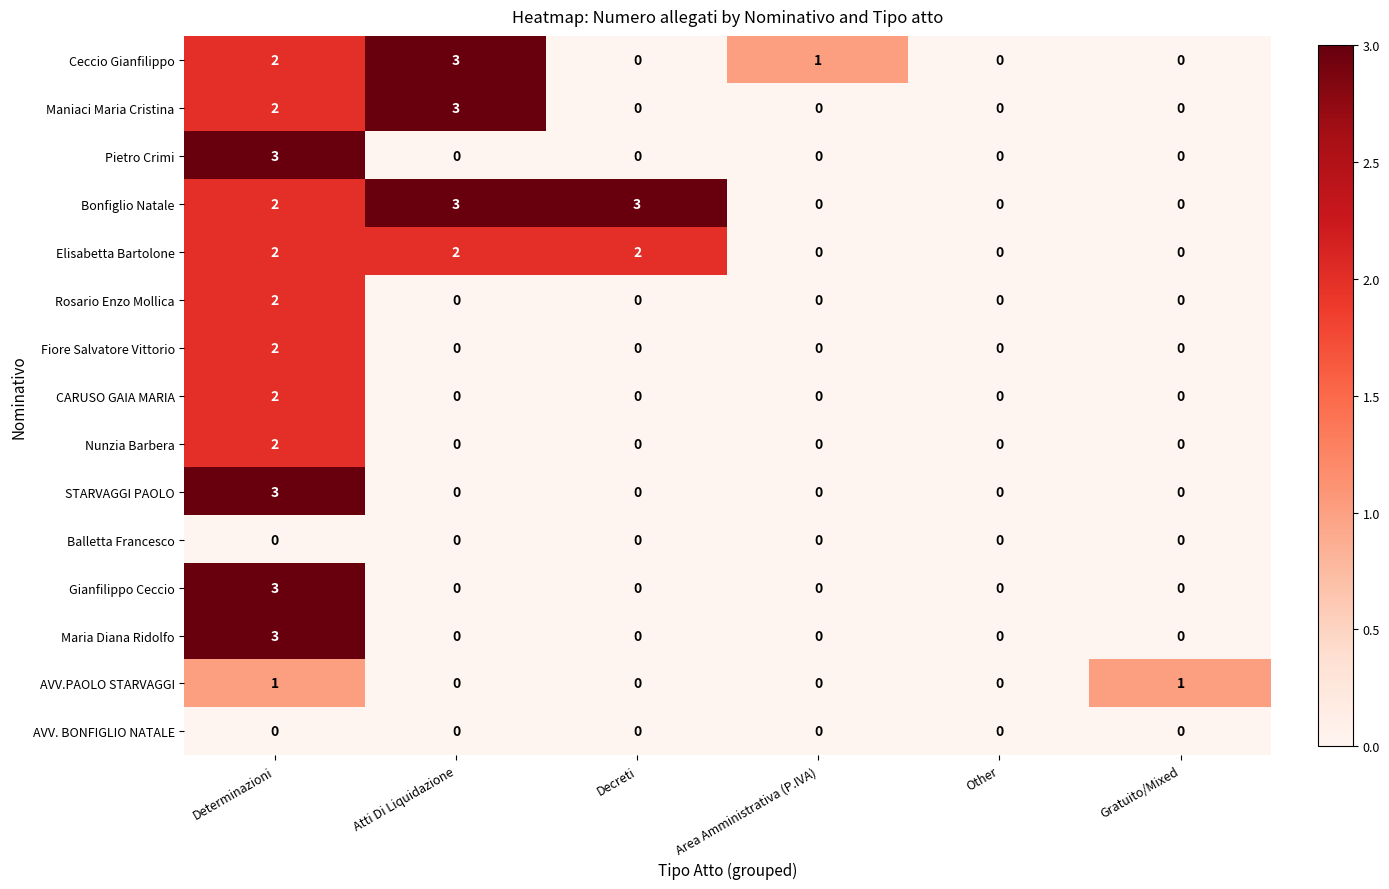

What is the highest value of the Bonfiglio Natale series?

3